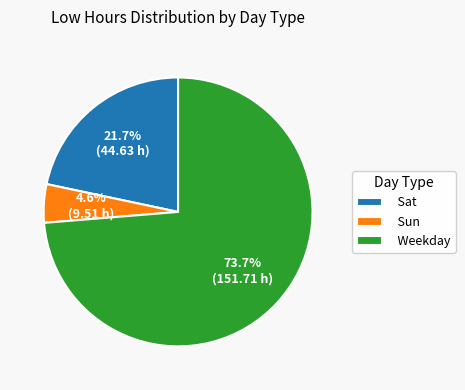

Rank the categories by value from lowest to highest.

Sun, Sat, Weekday